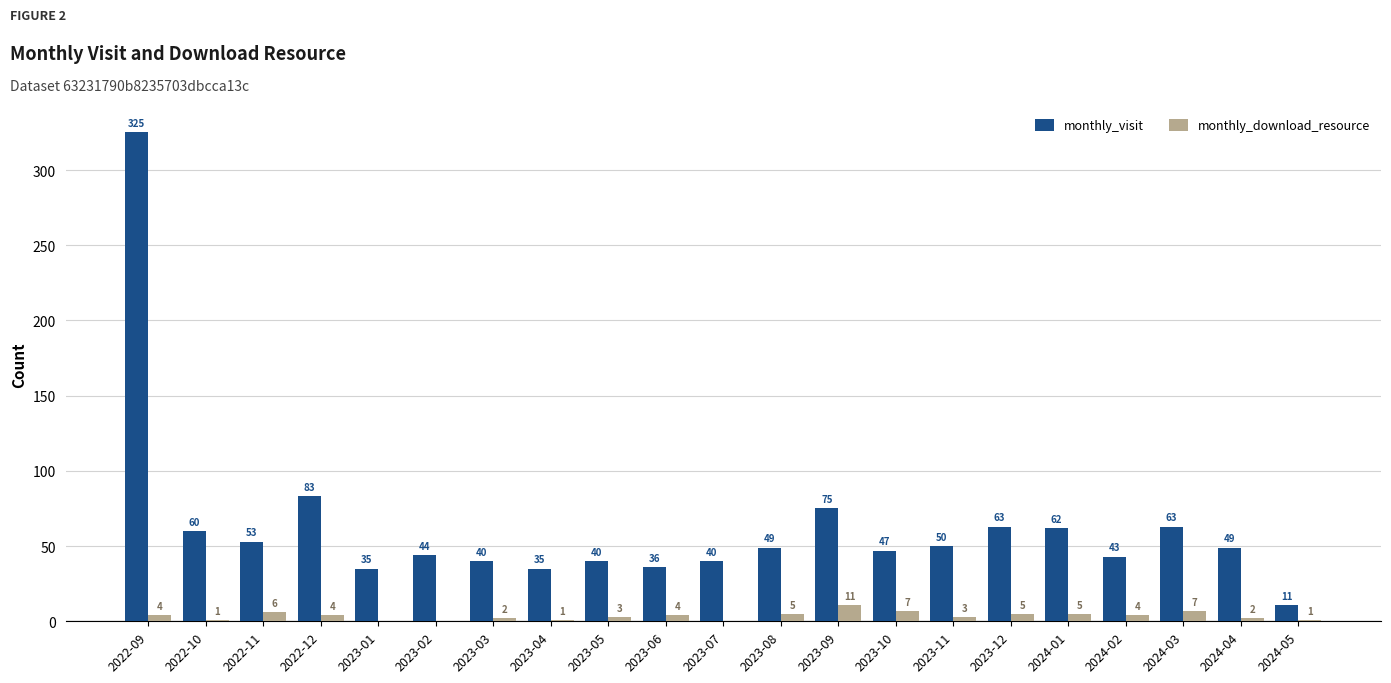

Reading left to right, extract all data points from this chart.

monthly_visit: 325	60	53	83	35	44	40	35	40	36	40	49	75	47	50	63	62	43	63	49	11
monthly_download_resource: 4	1	6	4	0	0	2	1	3	4	0	5	11	7	3	5	5	4	7	2	1